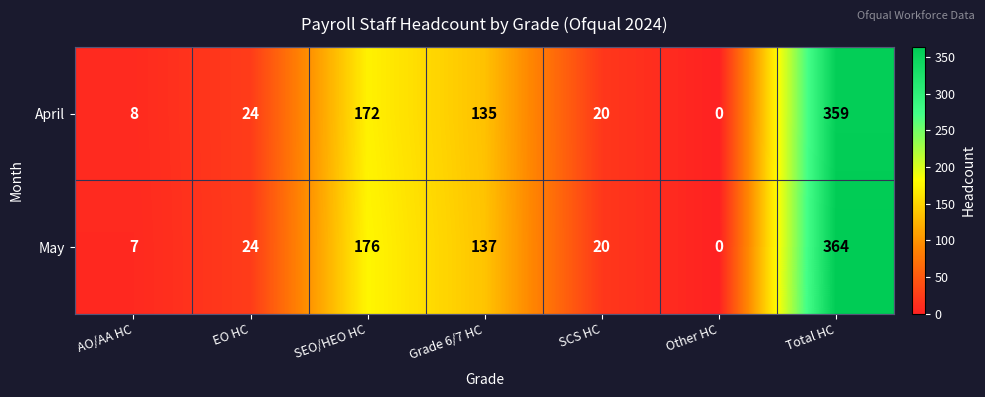

Where is April nearest to the value 179?

SEO/HEO HC